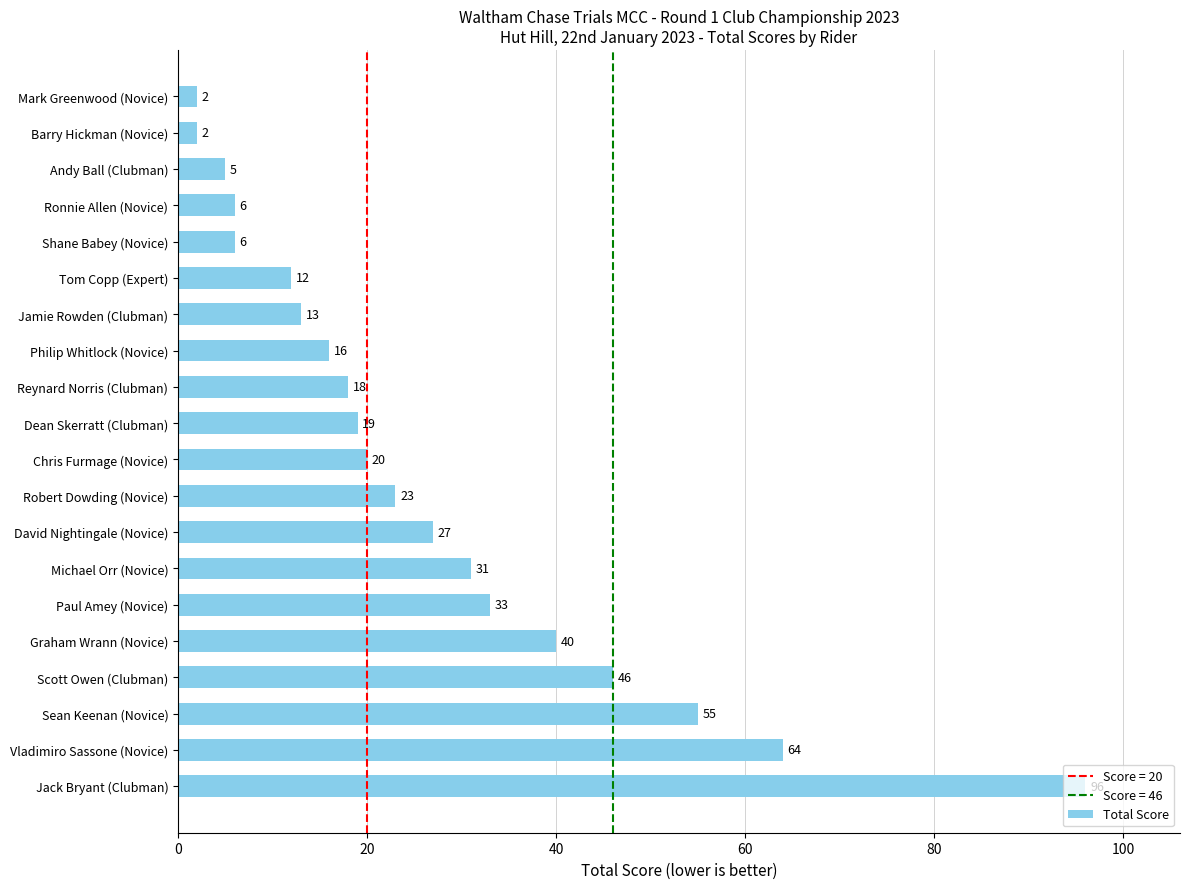

Does the chart contain stacked bars?

No